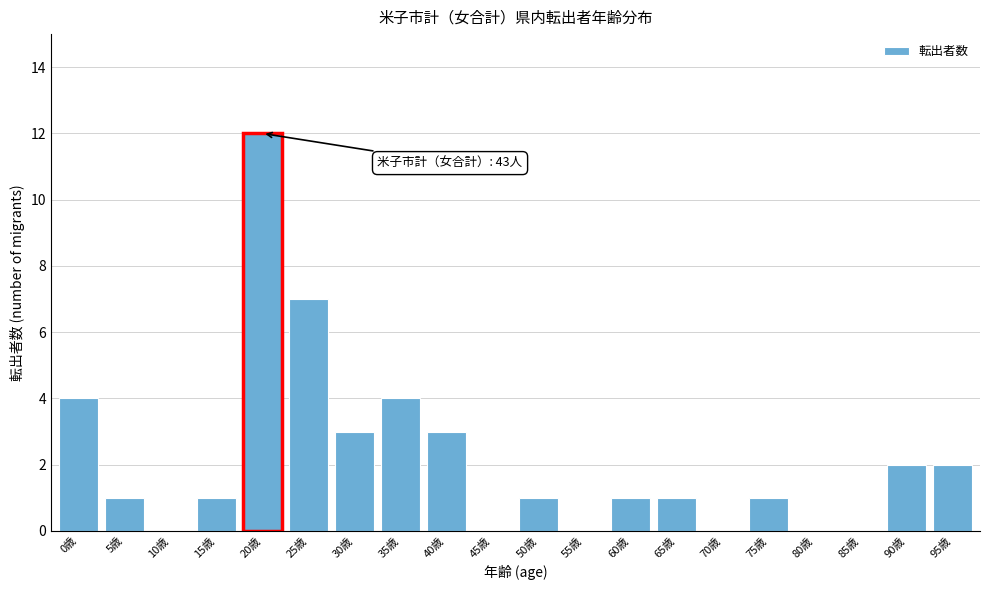

Reading right to left, transcribe all the data shown in this chart.

95歳=2	90歳=2	85歳=0	80歳=0	75歳=1	70歳=0	65歳=1	60歳=1	55歳=0	50歳=1	45歳=0	40歳=3	35歳=4	30歳=3	25歳=7	20歳=12	15歳=1	10歳=0	5歳=1	0歳=4